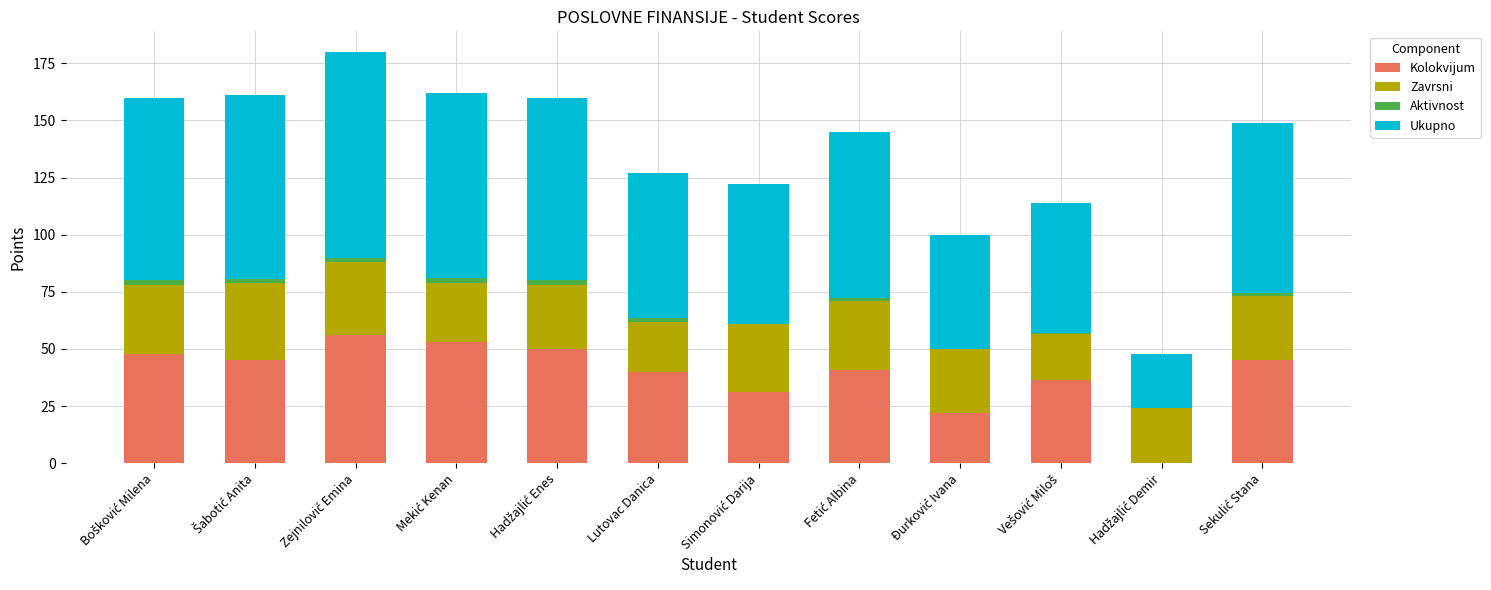

What is the label of the 9th bar from the right?

Mekić Kenan